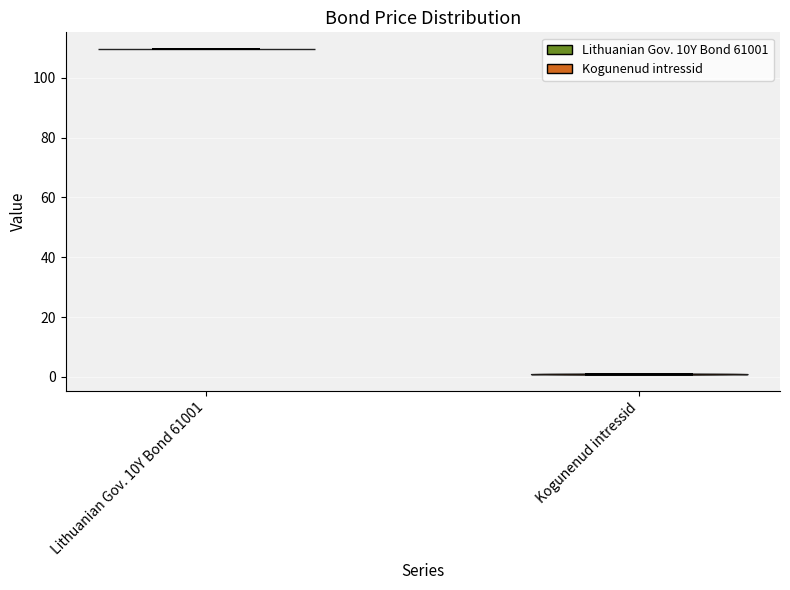

What is the lowest point the violin for Lithuanian Gov. 10Y Bond 61001 reaches on the y-axis? The values are not printed on the chart, so give them approximately, as read against the axis.

110